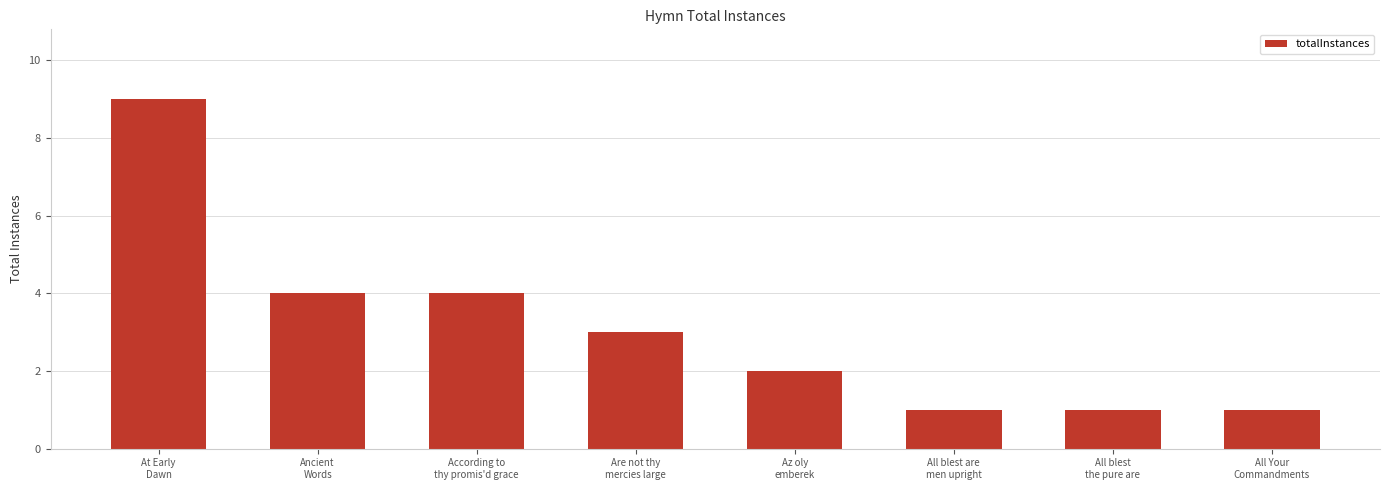

What is the maximum value shown in the chart?

9